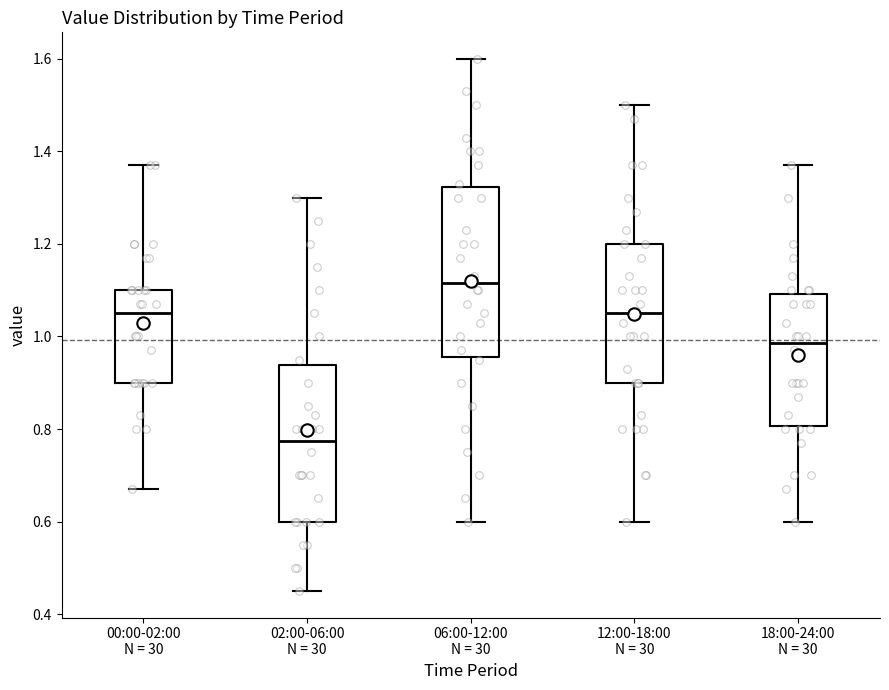

Reading left to right, transcribe this box plot: for each box, give where its median line is, the range the box spans, and where its two whiskers end, as read against the y-axis. The values are not printed on the chart, so give them approximately, as read against the axis.

00:00-02:00 N = 30: median 1.06, box 0.90 to 1.10, whiskers 0.68 to 1.38
02:00-06:00 N = 30: median 0.78, box 0.60 to 0.94, whiskers 0.46 to 1.30
06:00-12:00 N = 30: median 1.12, box 0.96 to 1.32, whiskers 0.60 to 1.60
12:00-18:00 N = 30: median 1.06, box 0.90 to 1.20, whiskers 0.60 to 1.50
18:00-24:00 N = 30: median 0.98, box 0.80 to 1.10, whiskers 0.60 to 1.38